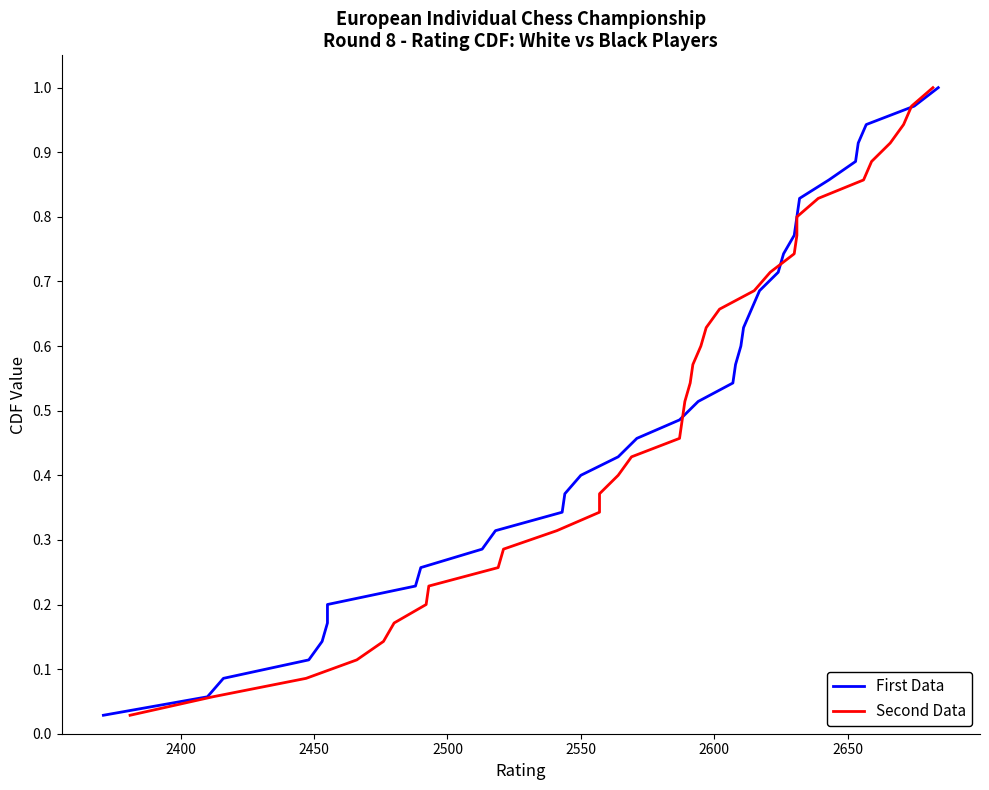

What is the maximum value for First Data?

1.0